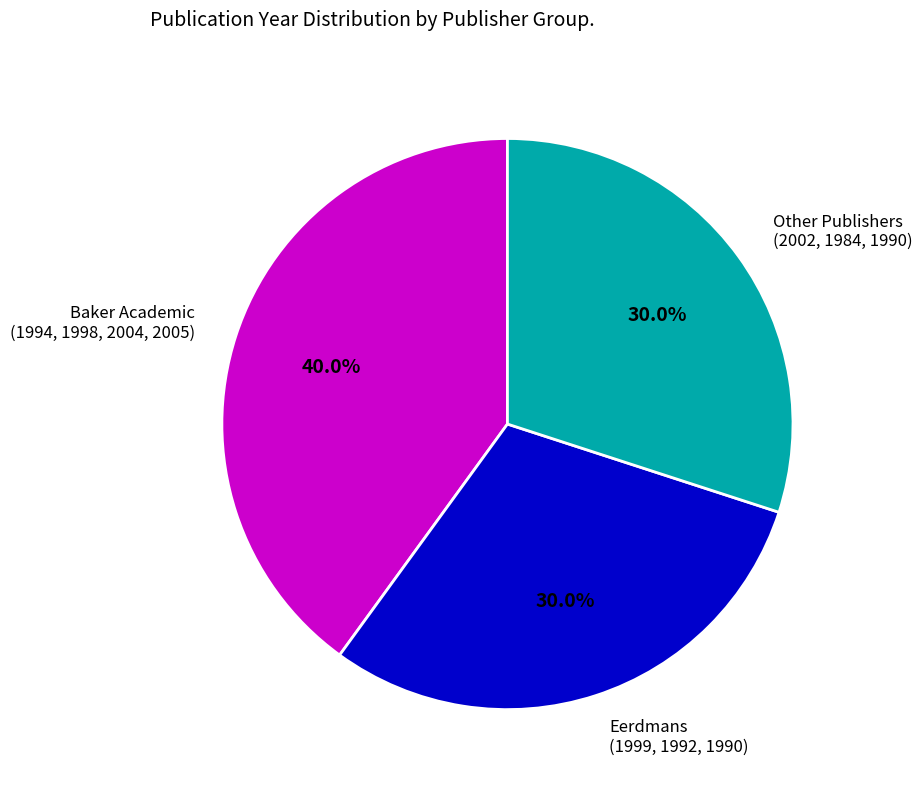

What is the ratio of the value at Other Publishers (2002, 1984, 1990) to the value at Baker Academic (1994, 1998, 2004, 2005)?

0.8